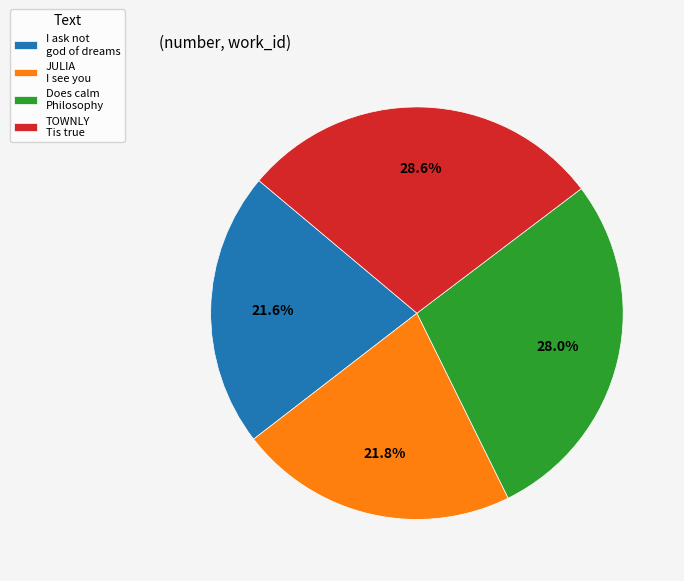

Does any single category account for the majority?

No